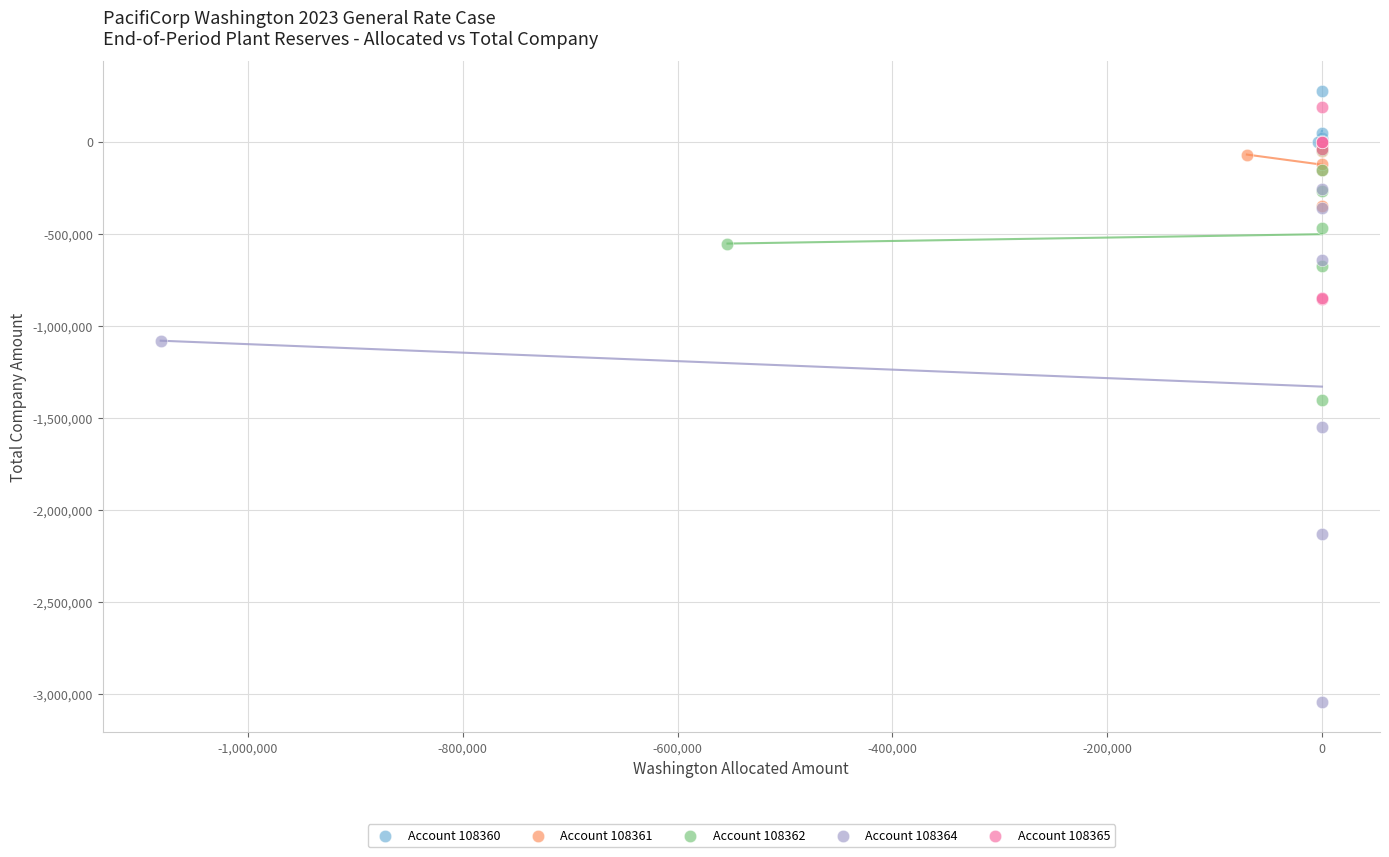

What are all the series names shown in the legend?

Account 108360, Account 108361, Account 108362, Account 108364, Account 108365